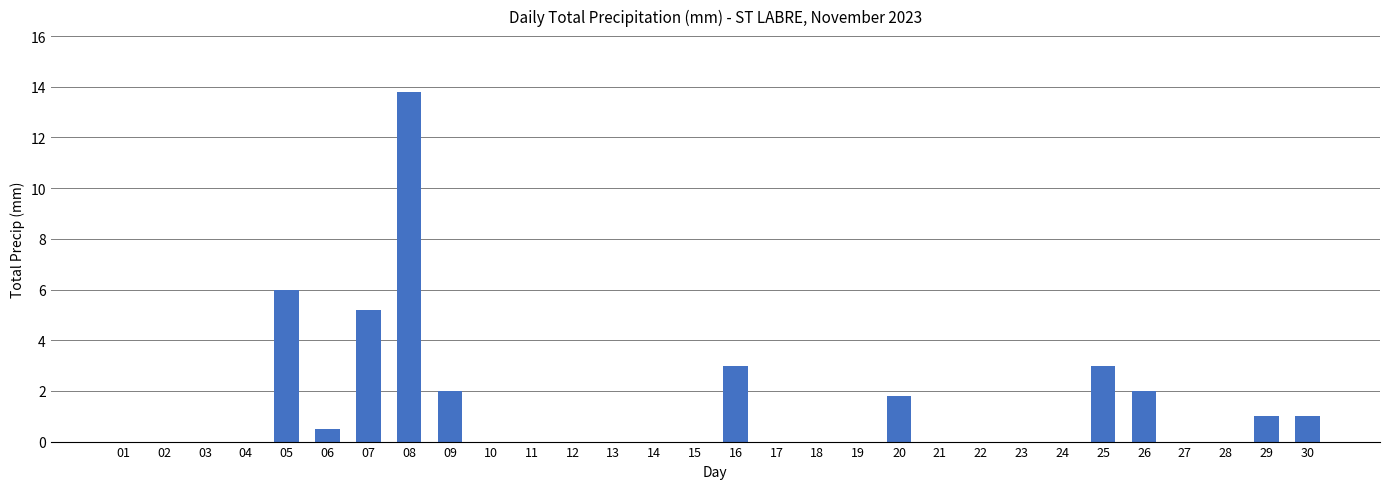

The chart shows a value of 6.2 at 21. True or false?

False